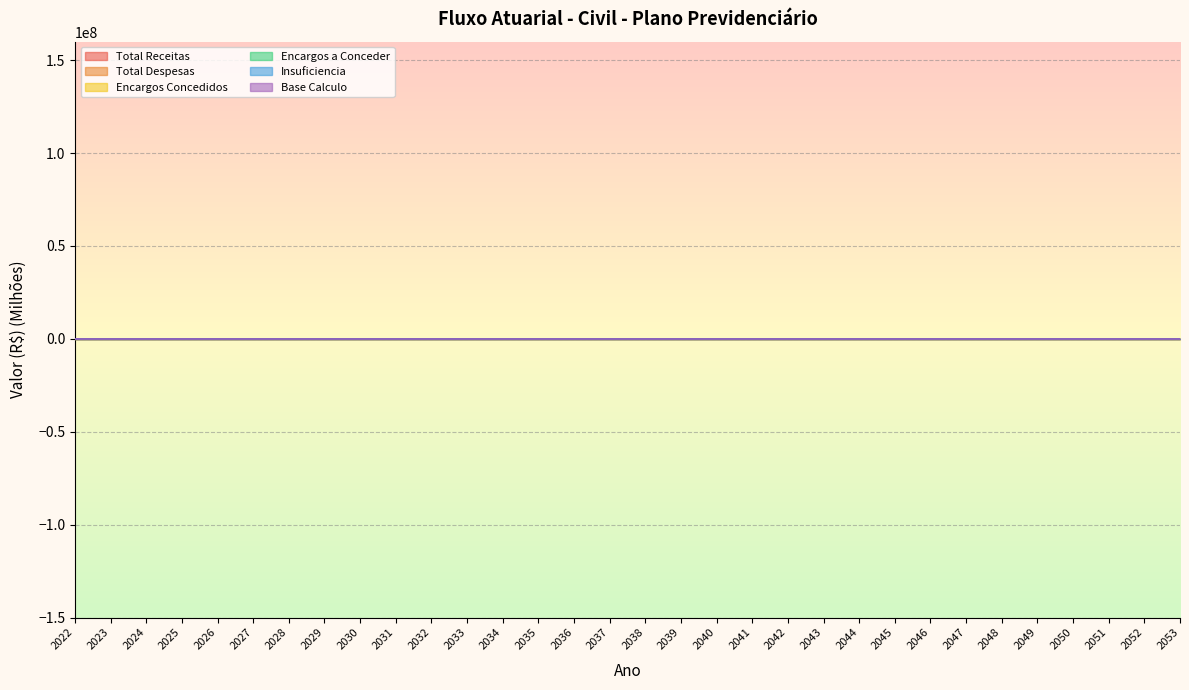

Where does the Encargos Concedidos series first go above 57?

2028